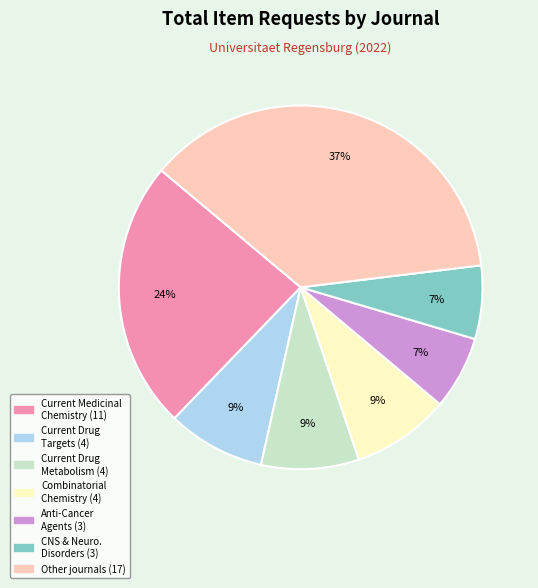

To the nearest percent, what is the average slice percentage?

14%